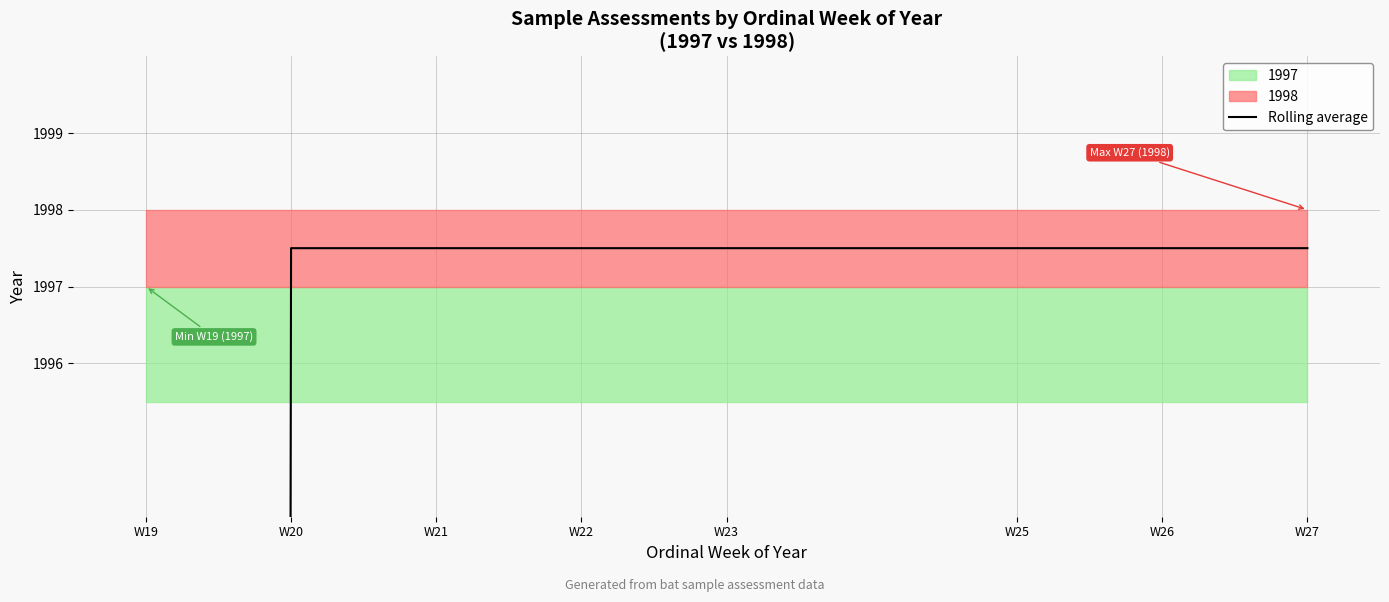

Rank the categories by value from lowest to highest.

W19, W20, W21, W22, W23, W25, W26, W27